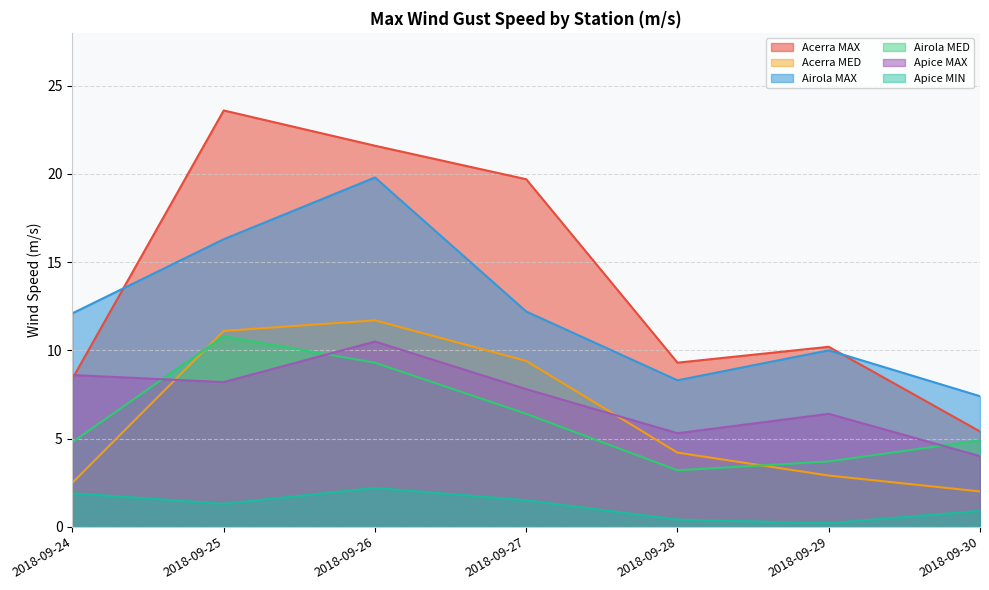

How many lines are shown in the chart?

6